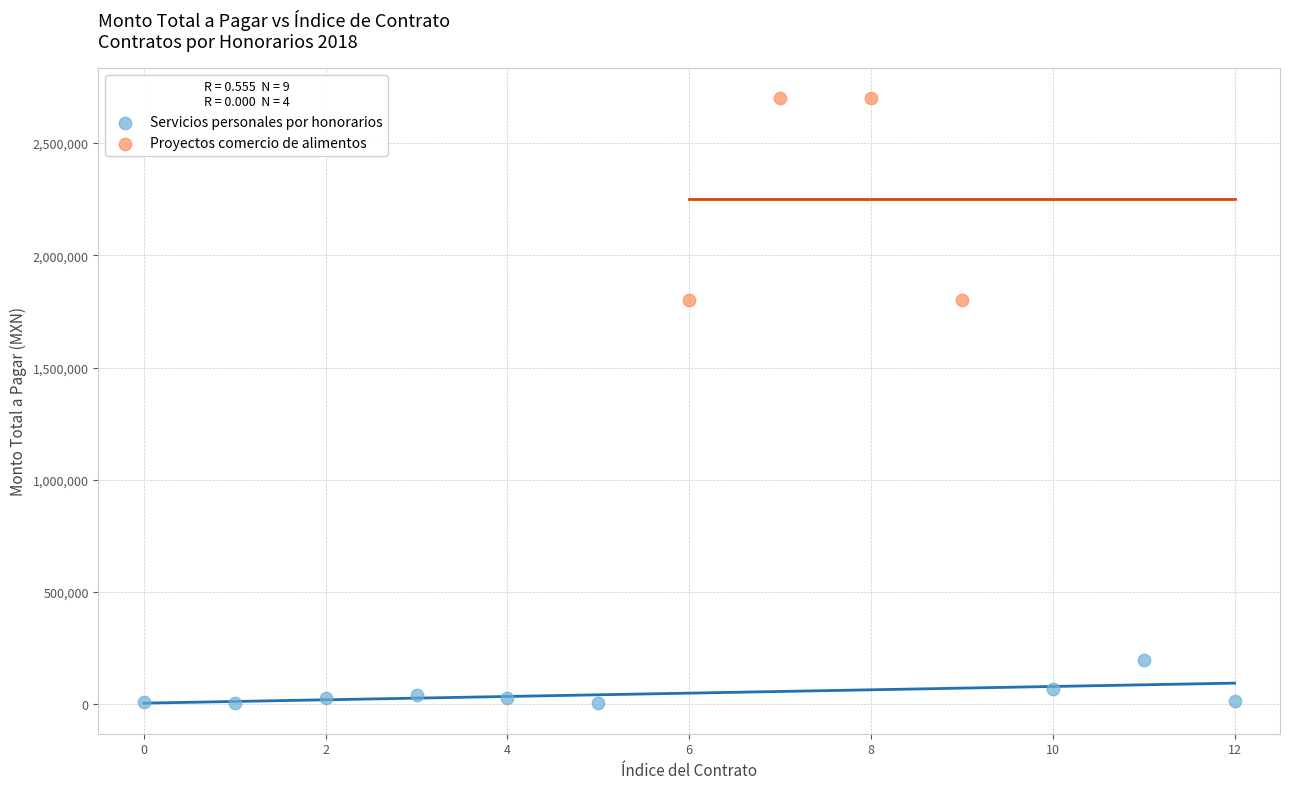

Which series has the widest spread of Y values?

Proyectos comercio de alimentos